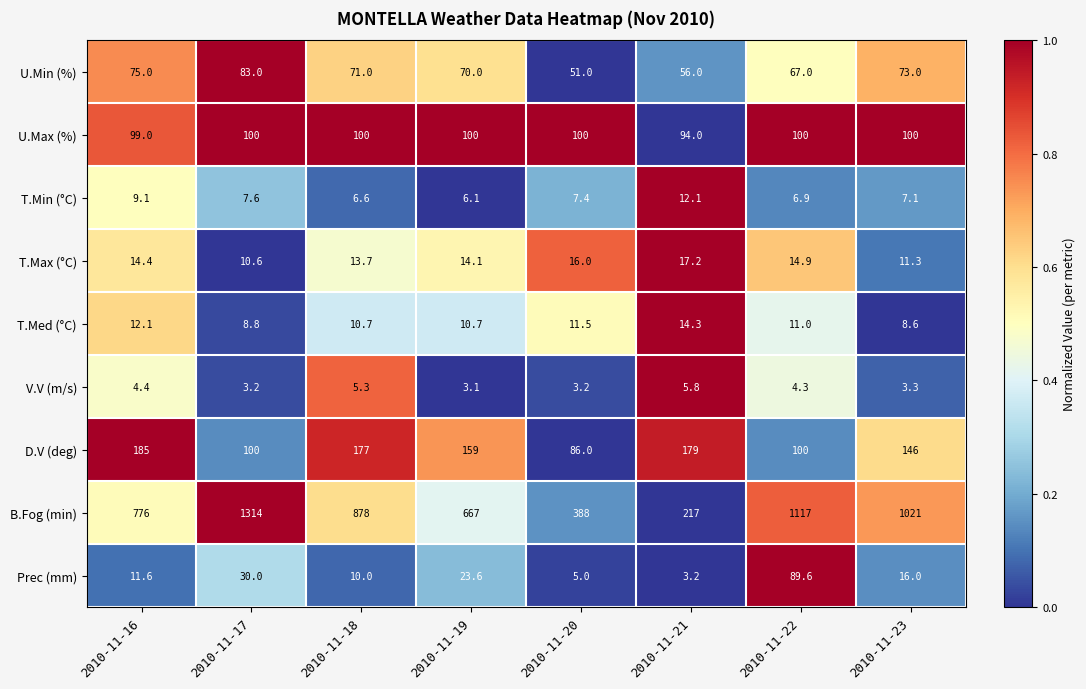

What is the total value across all series at 2010-11-19?

1053.6